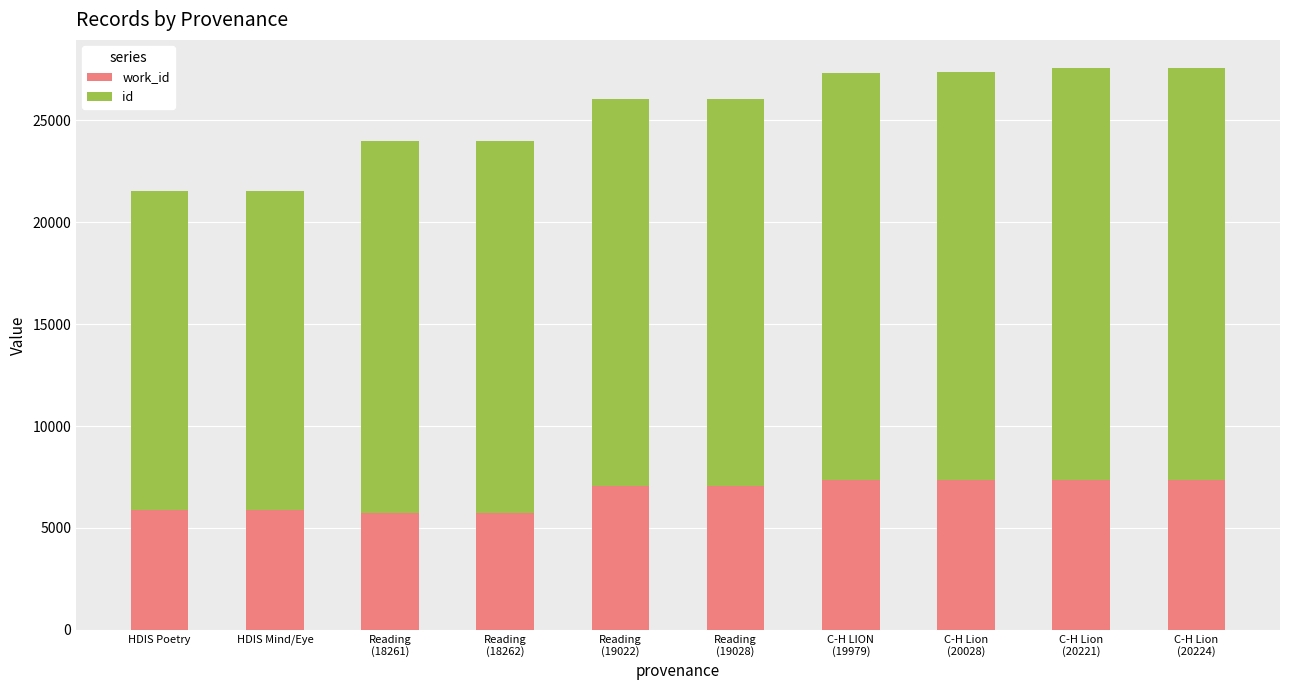

What is the total value across all series at HDIS Poetry?

21508